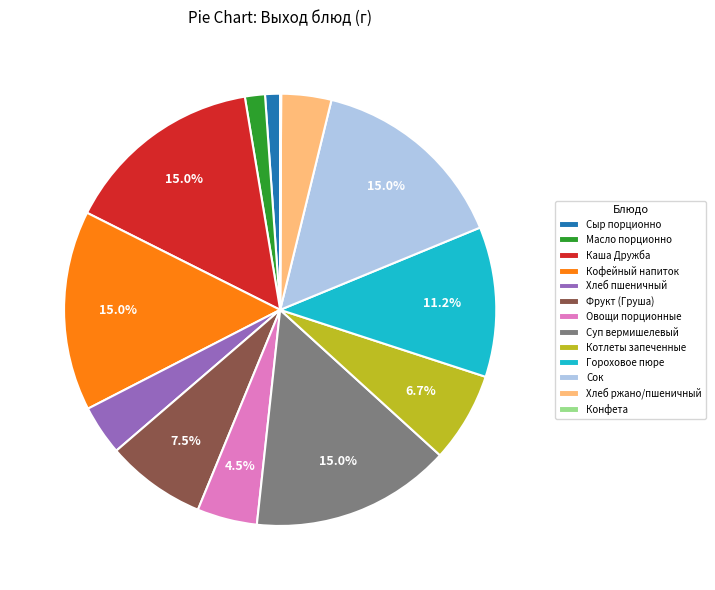

Is there any slice that represents more than half of the pie?

No